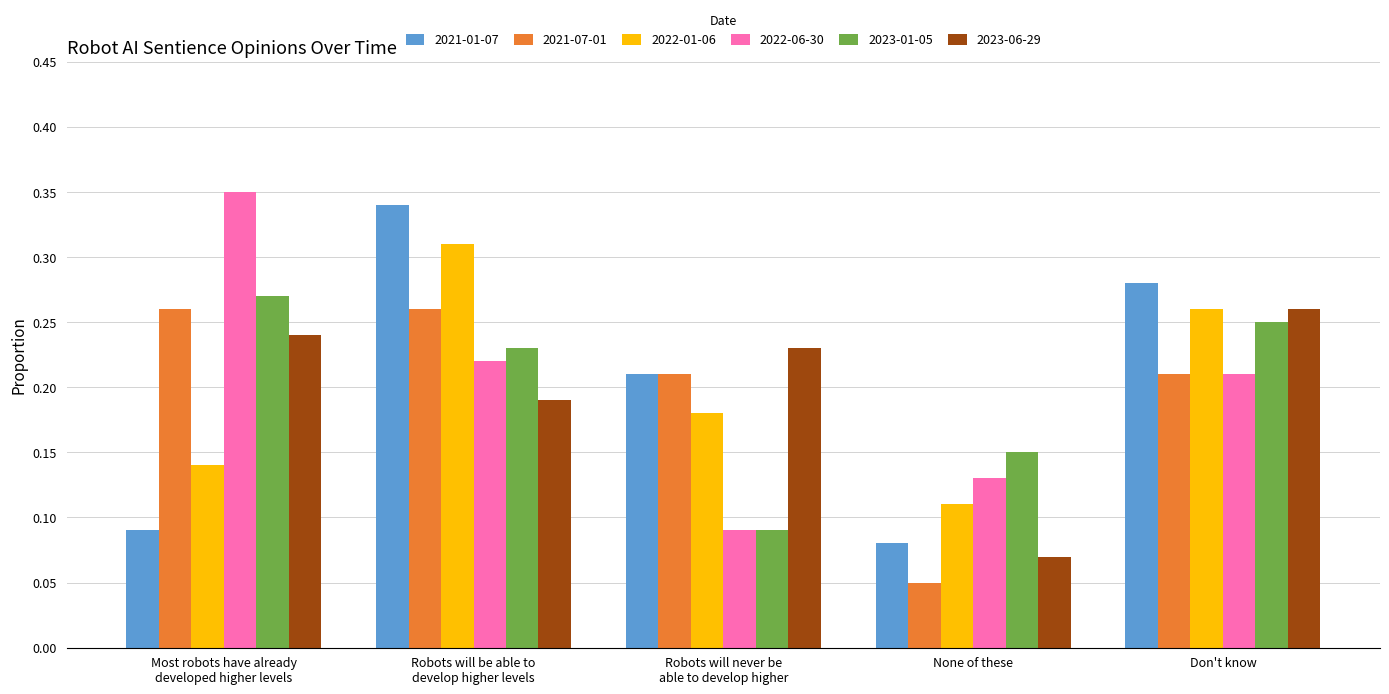

Which category has the lowest value across all series?

None of these